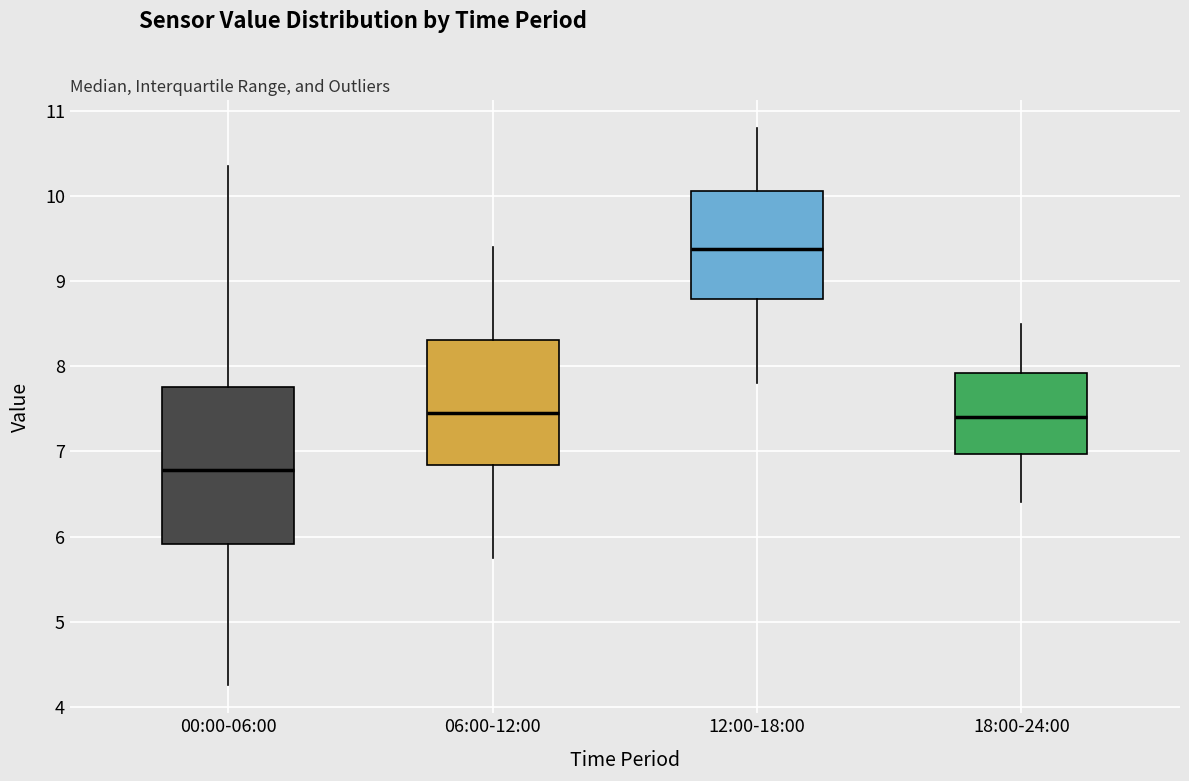

Which box has the highest median line?

12:00-18:00